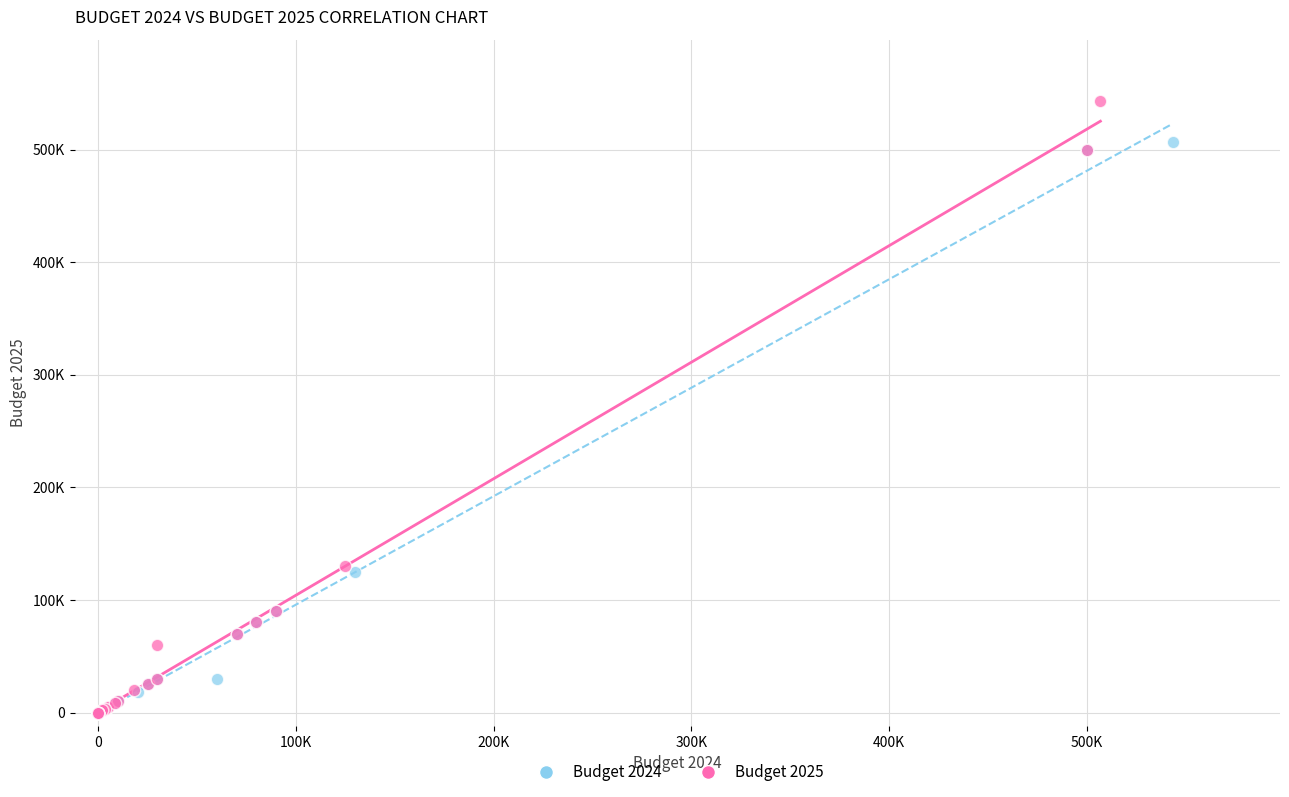

What are all the series names shown in the legend?

Budget 2024, Budget 2025